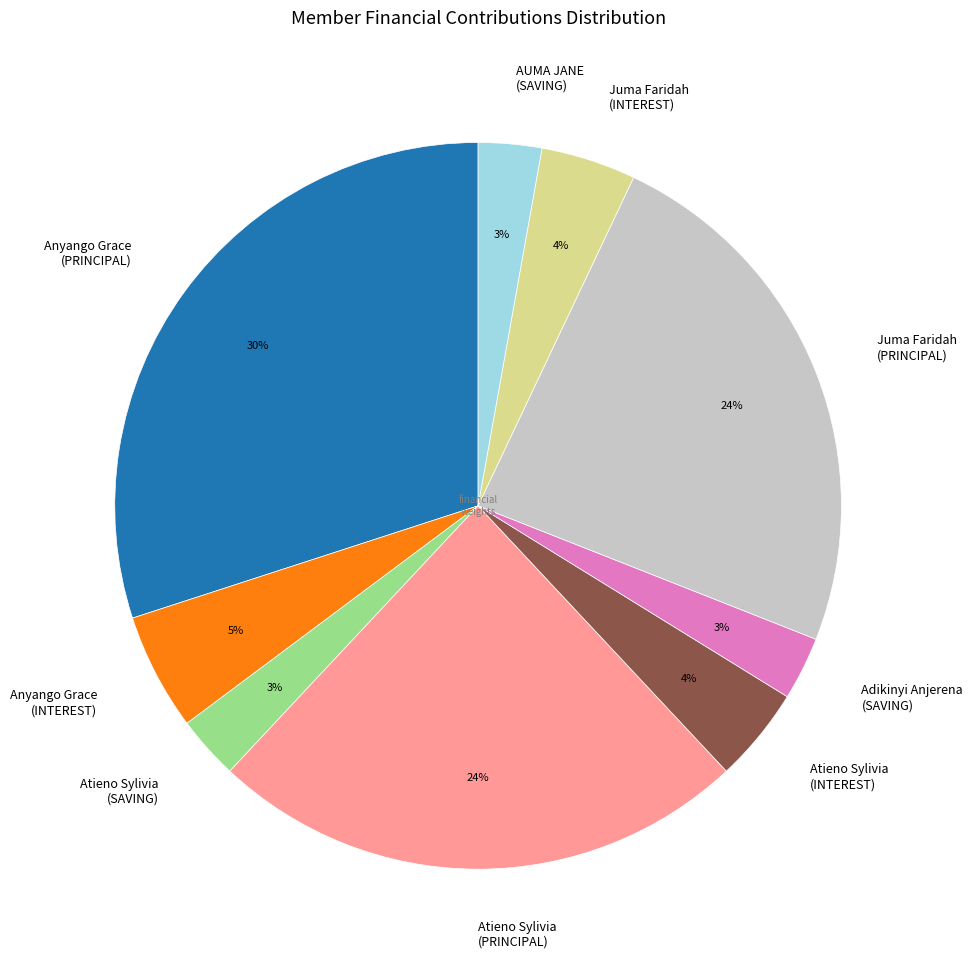

How many slices are in this pie chart?

9